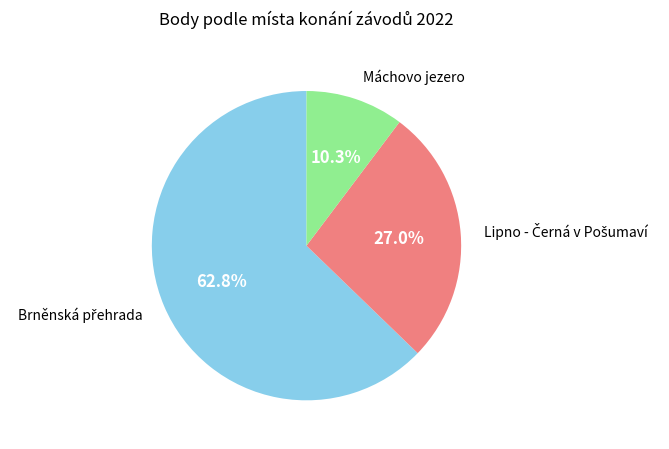

Does any single category account for the majority?

Yes